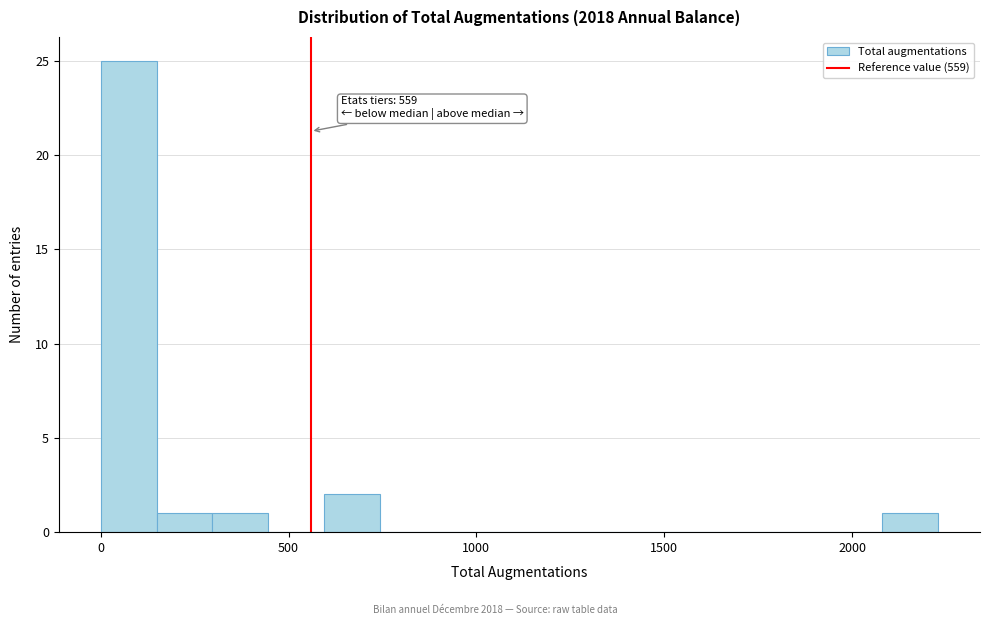

Read against the x-axis, roughly where is the centre of the tallest bar?

50